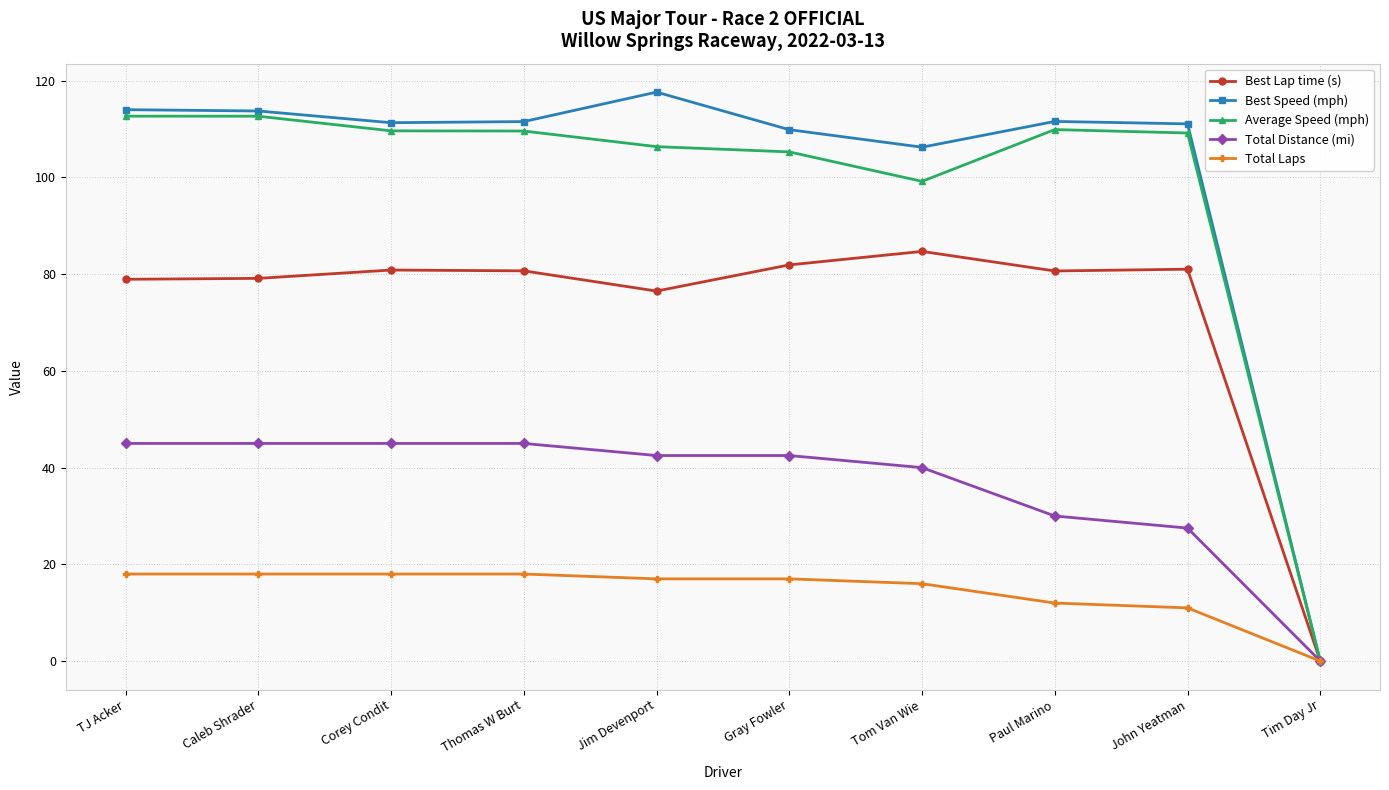

True or false: Best Lap time (s) has more than 0 points higher than both neighbors.

True